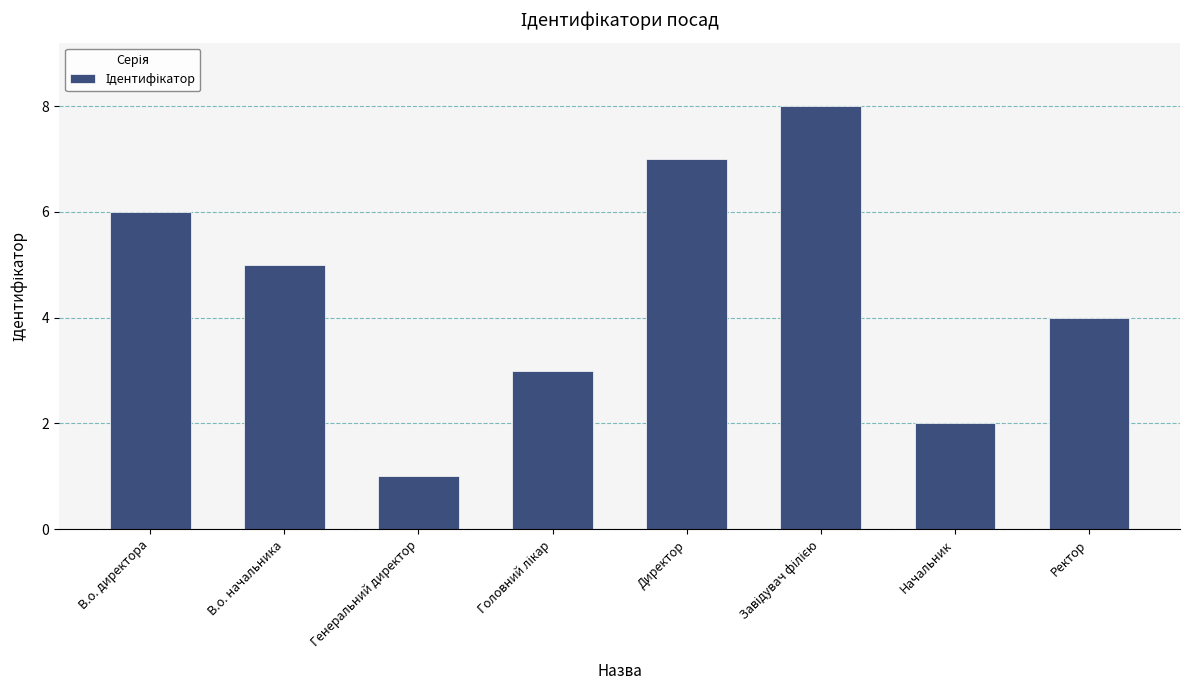

What position from the left is Генеральний директор?

3